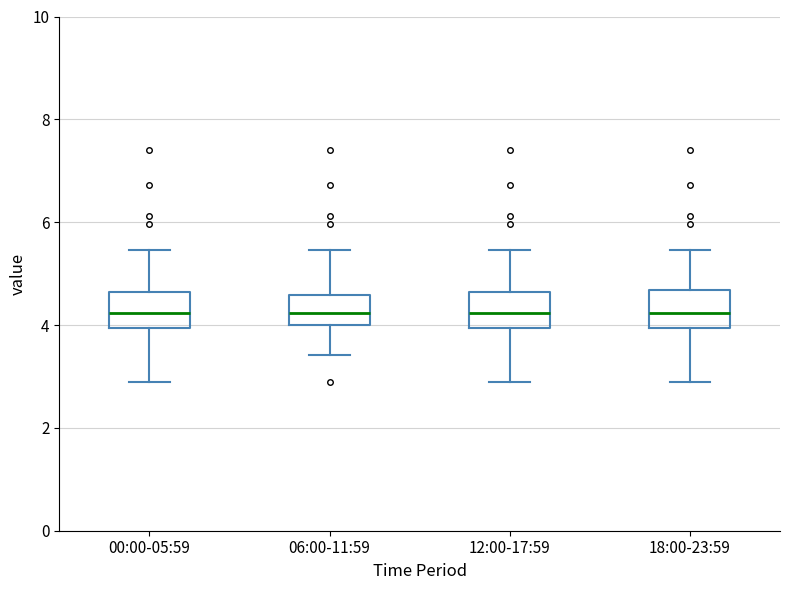

Reading left to right, transcribe this box plot: for each box, give where its median line is, the range the box spans, and where its two whiskers end, as read against the y-axis. The values are not printed on the chart, so give them approximately, as read against the axis.

00:00-05:59: median 4.2, box 4.0 to 4.6, whiskers 3.0 to 5.4
06:00-11:59: median 4.2, box 4.0 to 4.6, whiskers 3.4 to 5.4
12:00-17:59: median 4.2, box 4.0 to 4.6, whiskers 3.0 to 5.4
18:00-23:59: median 4.2, box 4.0 to 4.6, whiskers 3.0 to 5.4